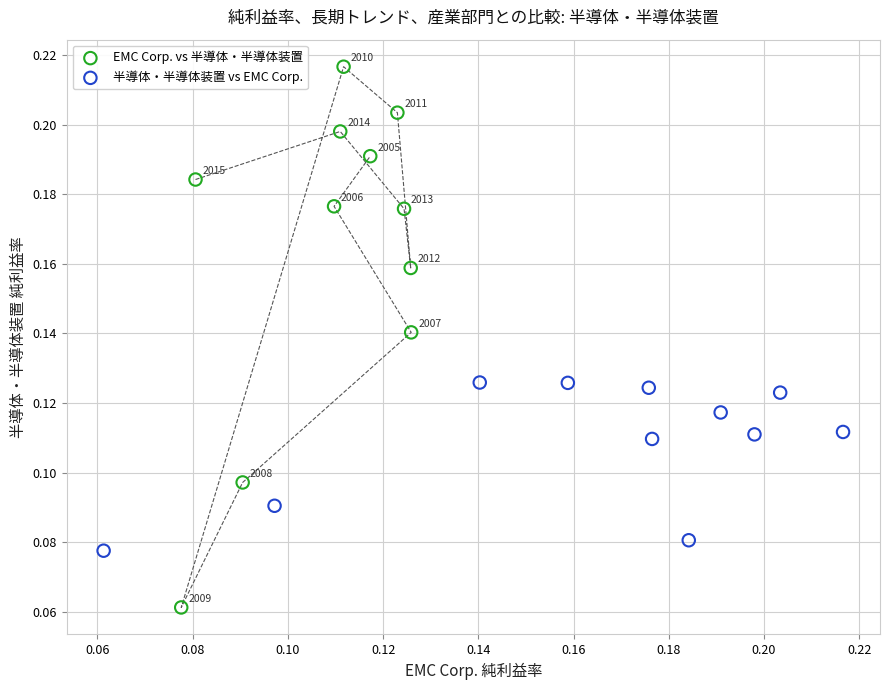

Which series has the largest Y range (max minus min)?

EMC Corp. vs 半導体・半導体装置